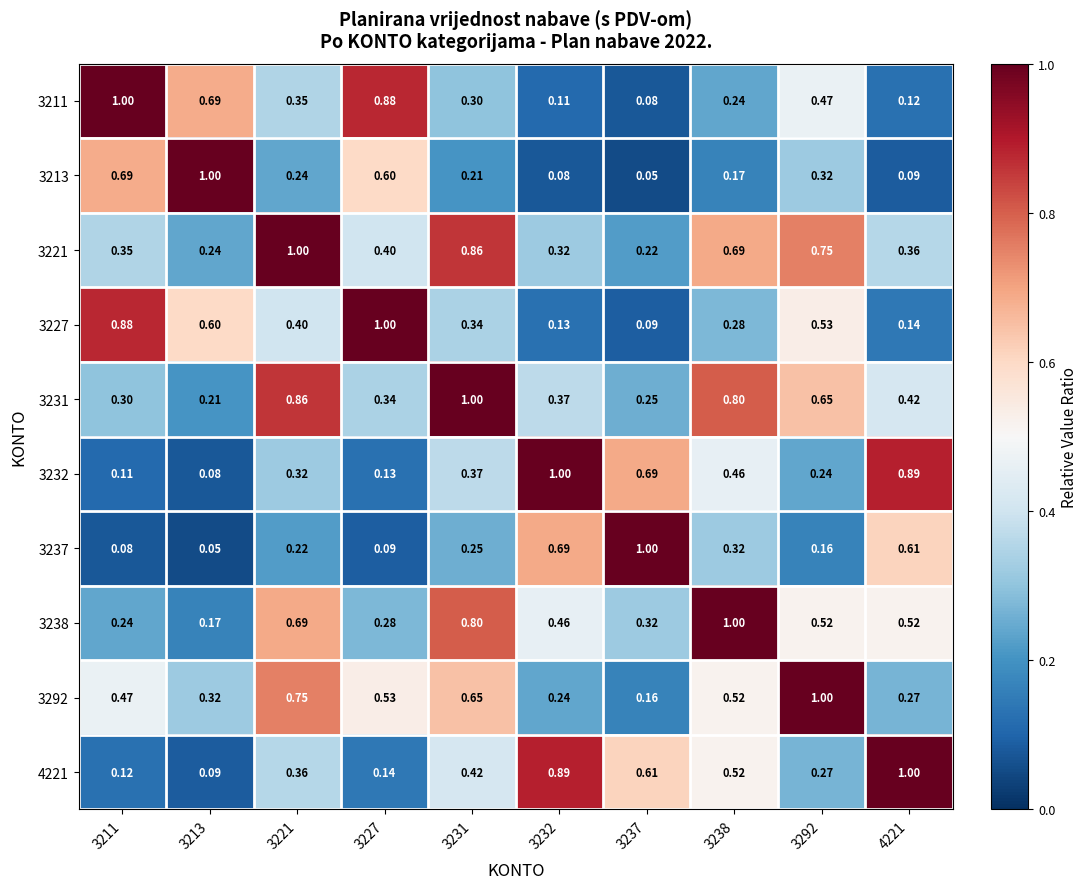

Is the value of 3238 at 3238 greater than the value of 3227 at 4221?

Yes